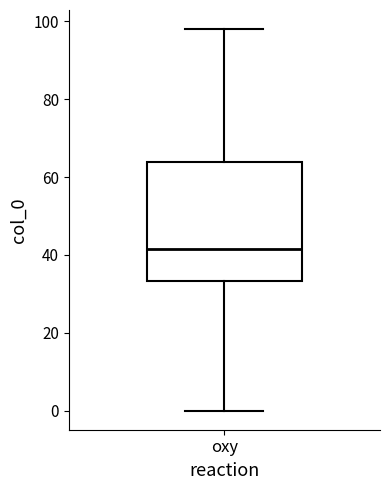

Where does the lower whisker of the box for oxy end on the y-axis? The values are not printed on the chart, so give them approximately, as read against the axis.

0